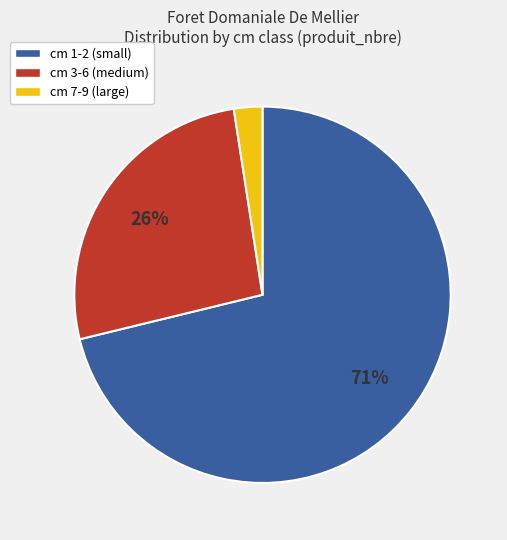

Does any single category account for the majority?

Yes